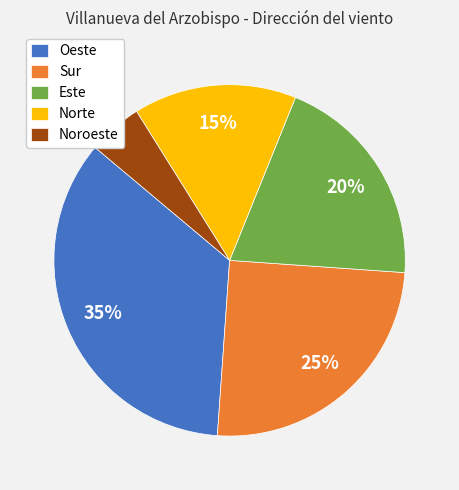

Does any single category account for the majority?

No